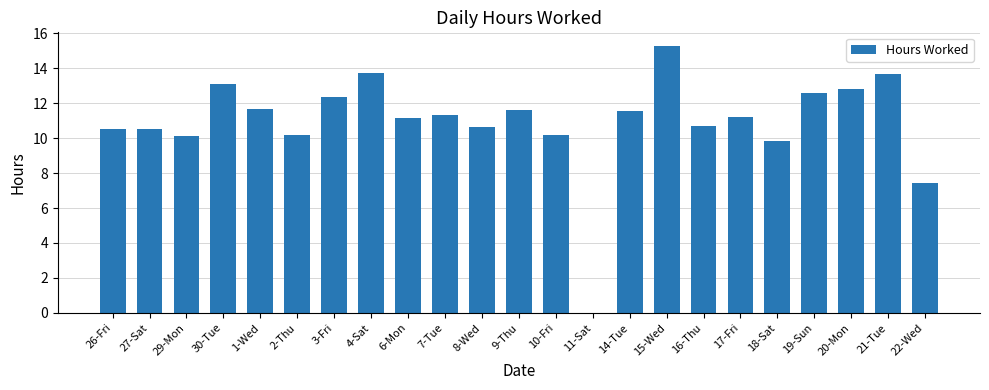

The chart shows a value of 6.5 at 18-Sat. True or false?

False